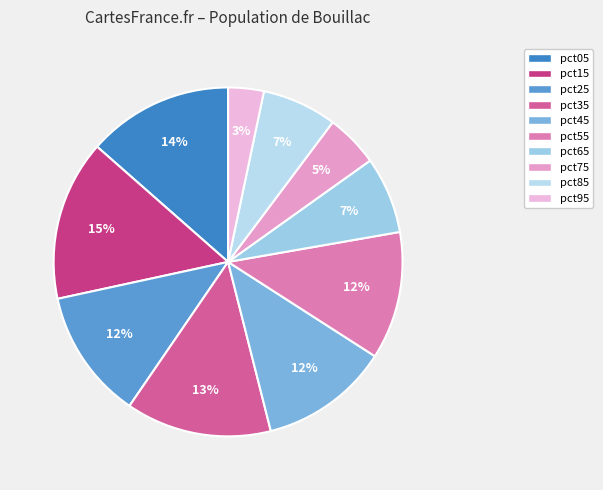

Between pct25 and pct95, which is larger?

pct25